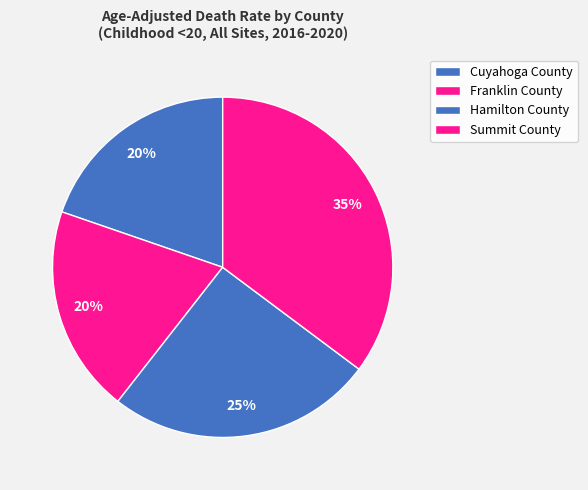

What is the change in value from Cuyahoga County to Summit County?

+1.1